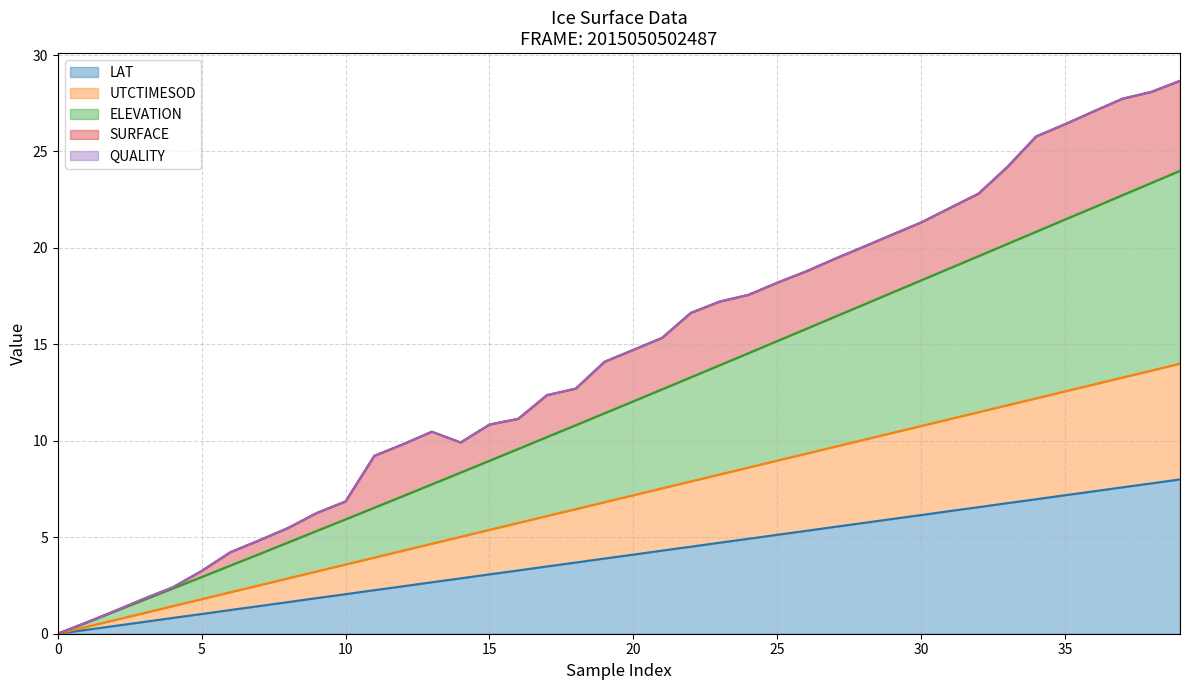

What is the difference between the maximum and minimum values in the LAT series?

8.0